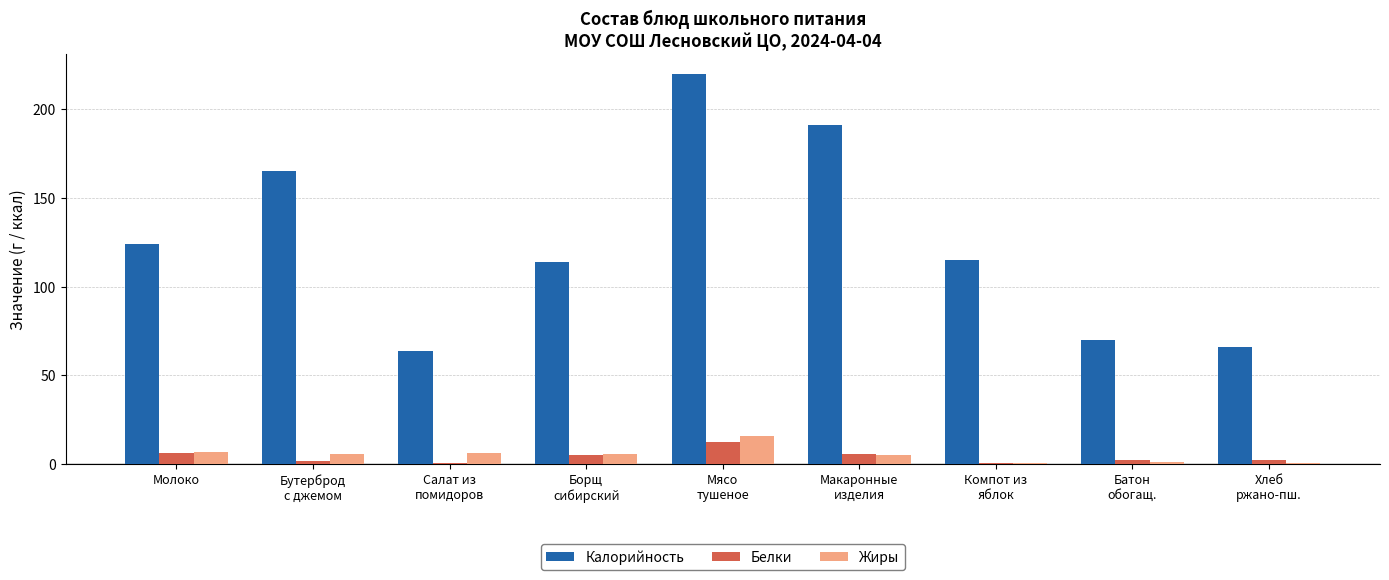

Where does the Белки series first go above 2?

Молоко